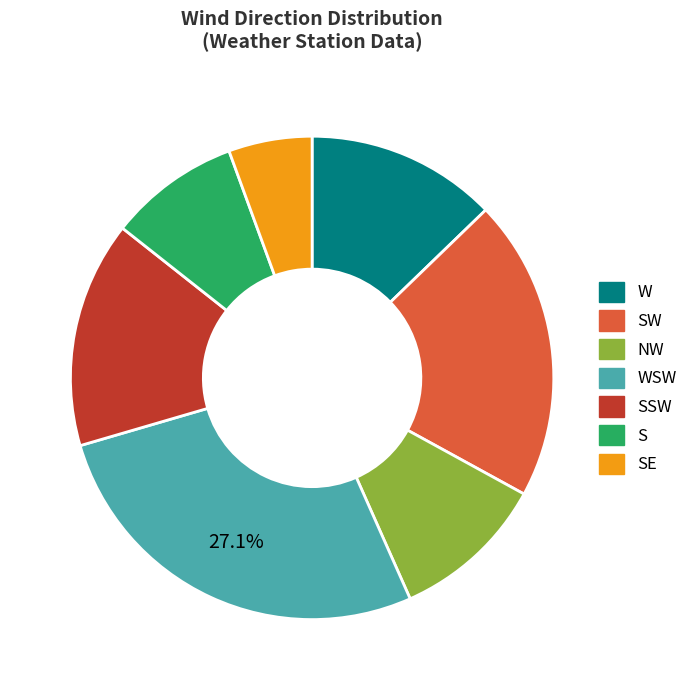

Is there a majority slice in this chart?

No